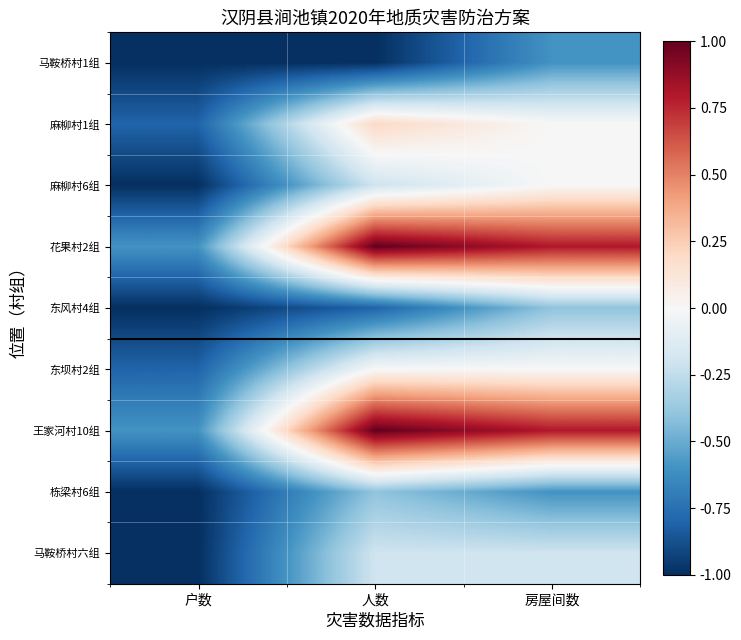

Between 人数 and 房屋间数, which is larger?

房屋间数